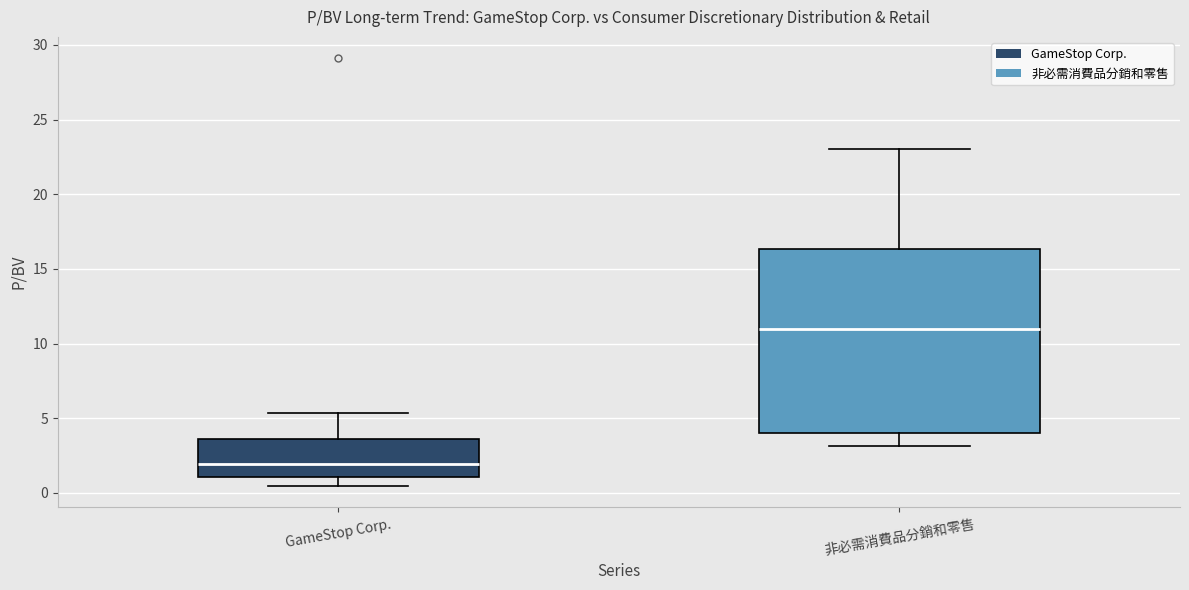

Comparing the boxes themselves (not the whiskers), which one is the tallest?

非必需消費品分銷和零售